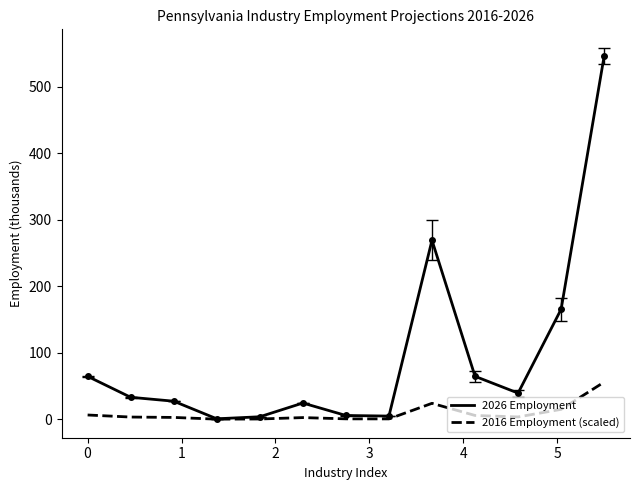

What is the highest value of the 2026 Employment series?

546.5